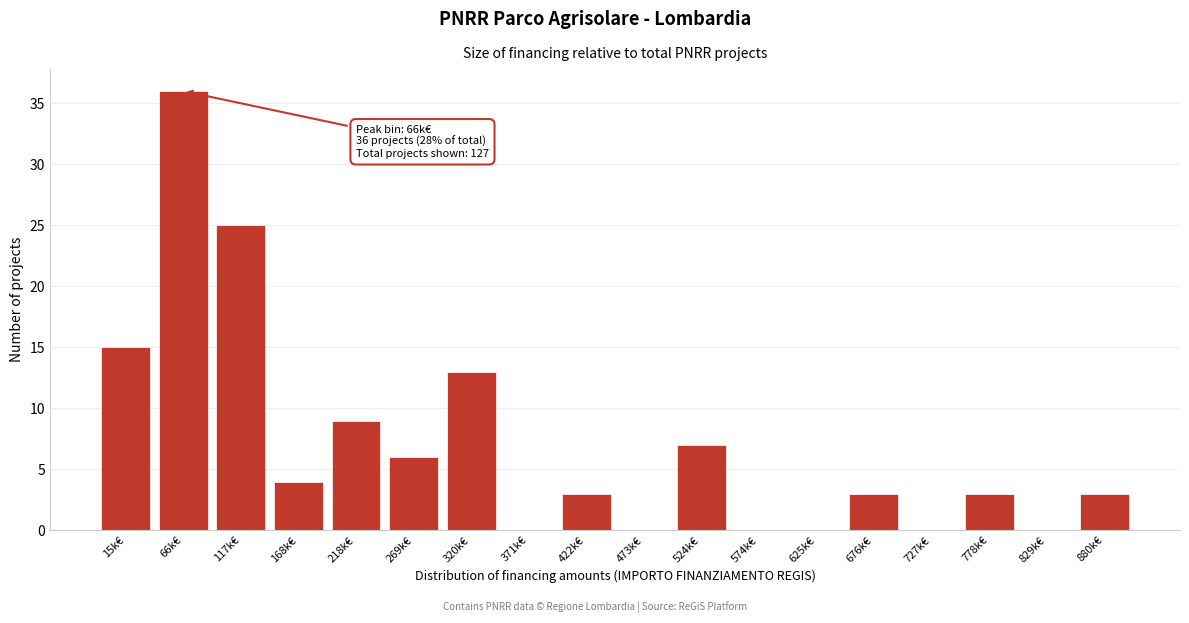

Reading right to left, extract all data points from this chart.

880k€=3	829k€=0	778k€=3	727k€=0	676k€=3	625k€=0	574k€=0	524k€=7	473k€=0	422k€=3	371k€=0	320k€=13	269k€=6	218k€=9	168k€=4	117k€=25	66k€=36	15k€=15